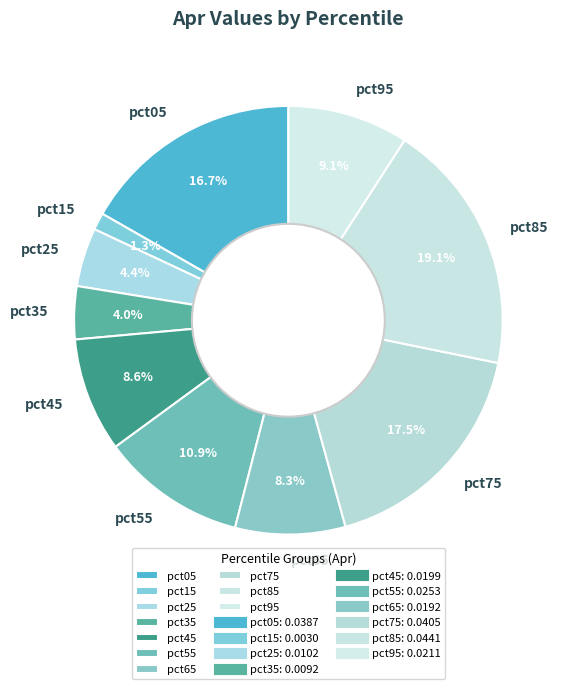

What percentage is the pct15 slice, to the nearest percent?

1%